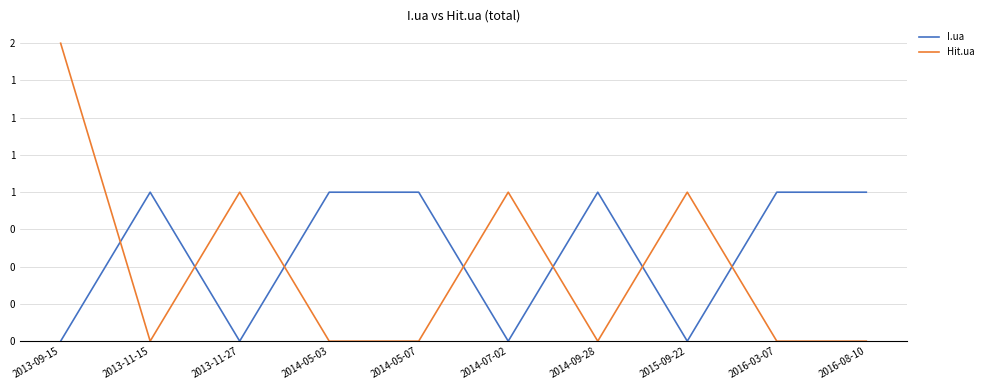

Between 2013-11-27 and 2016-08-10, which is larger?

2016-08-10